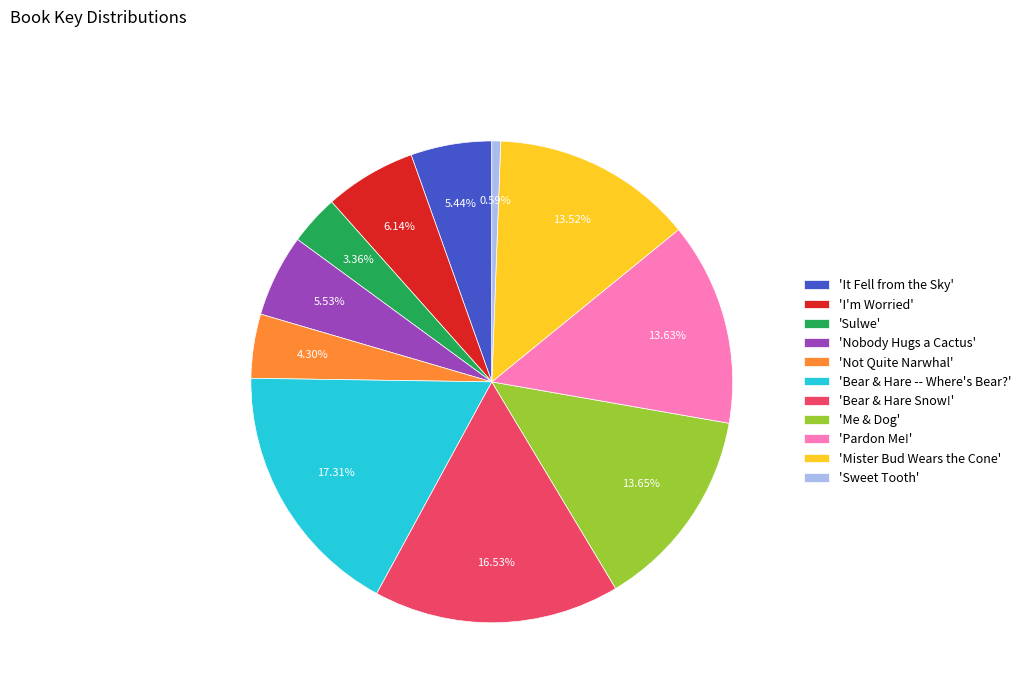

Is the sum of 'Nobody Hugs a Cactus' and 'It Fell from the Sky' greater than half?

No